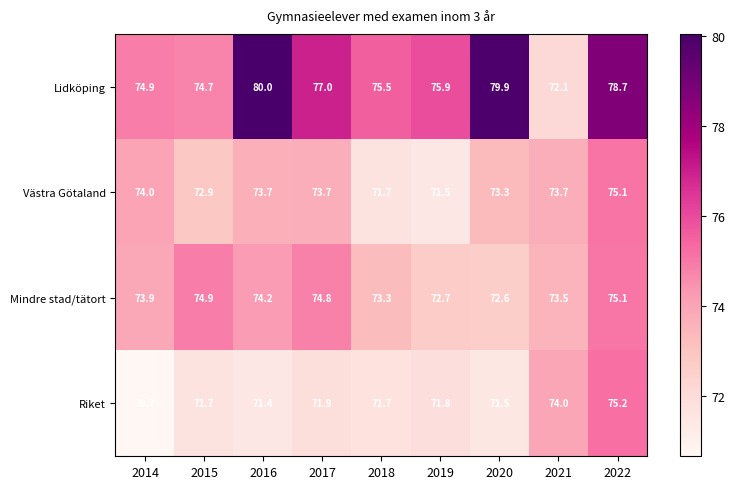

At how many categories does at least one series exceed 76?

4